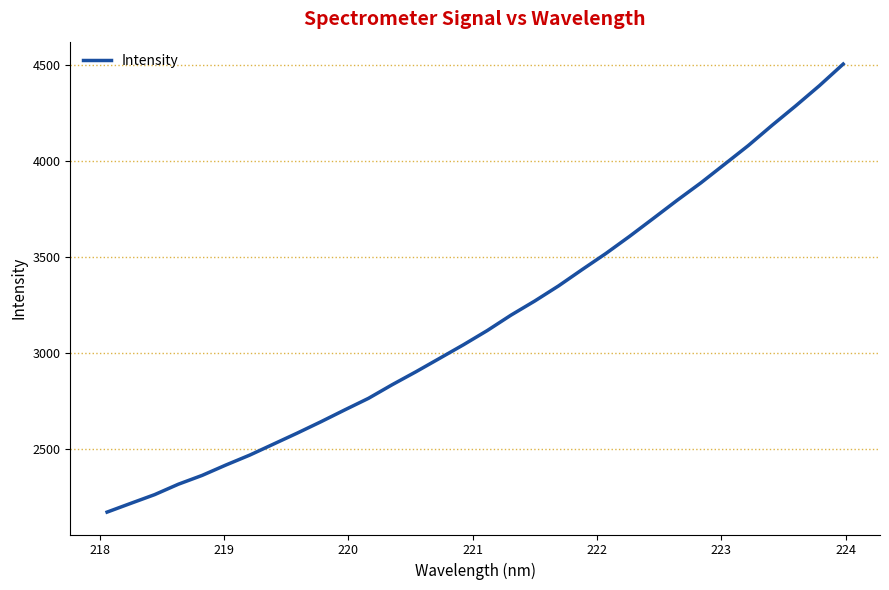

What is the maximum value shown in the chart?

4505.7